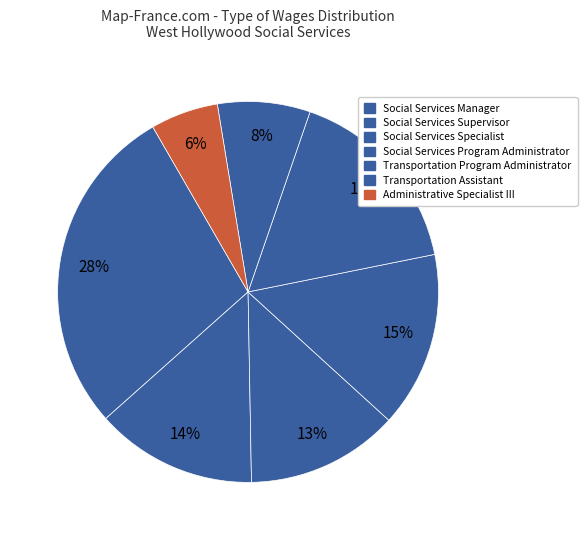

To the nearest percent, what is the difference between the Transportation Program Administrator and Administrative Specialist III slice percentages?

11%